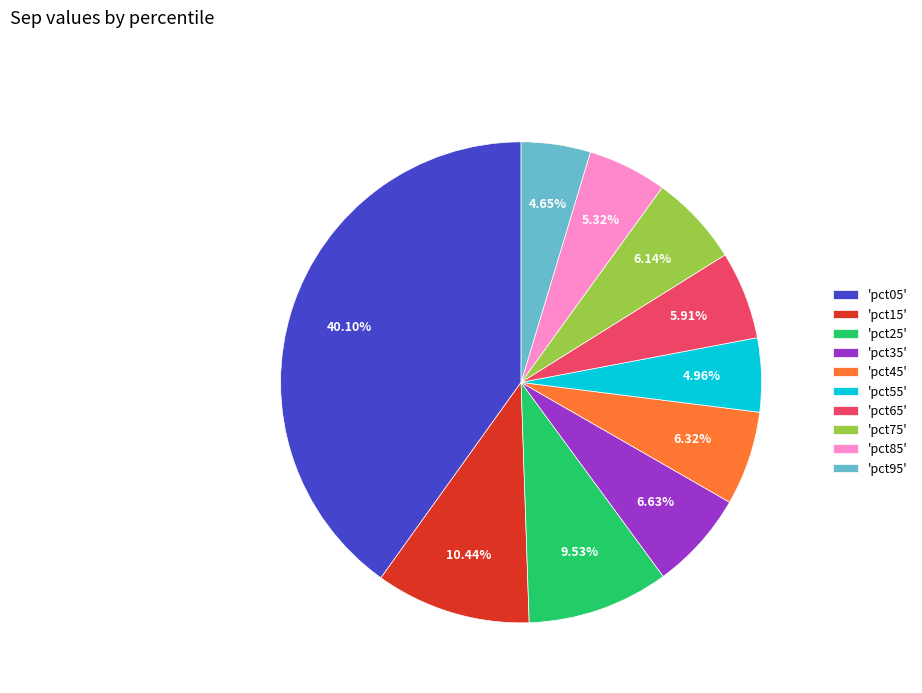

To the nearest percent, what is the difference between the largest and smallest slice percentages?

35%